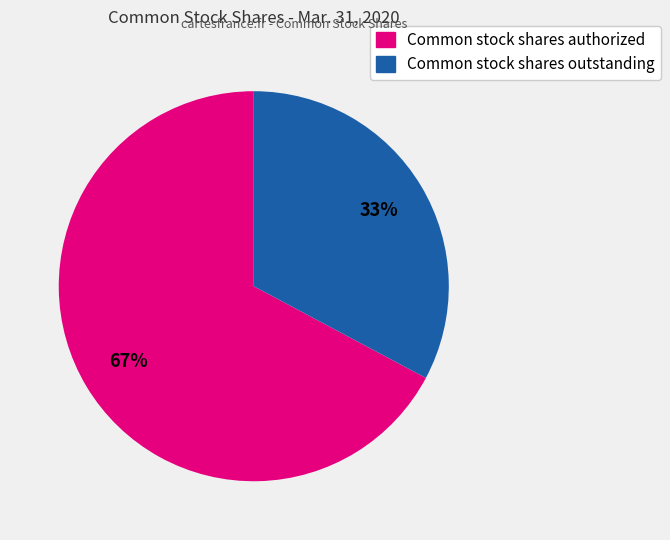

The Common stock shares outstanding slice represents 19% of the pie. True or false?

False